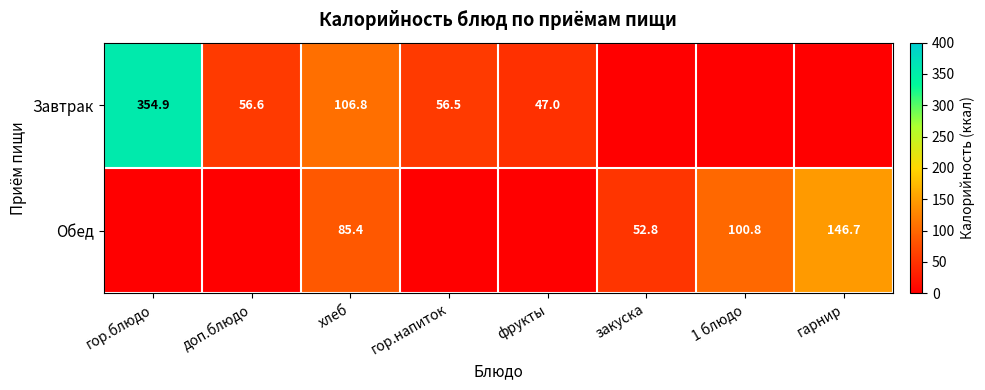

At which category is the sum across all series the highest?

гор.блюдо